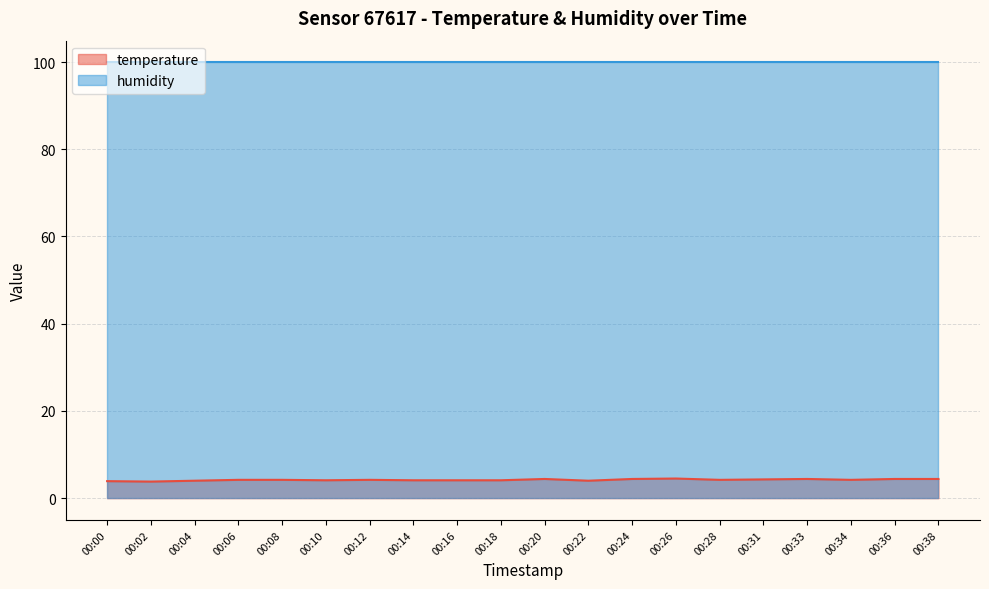

Is it true that the value at 00:04 is 4.0?

True